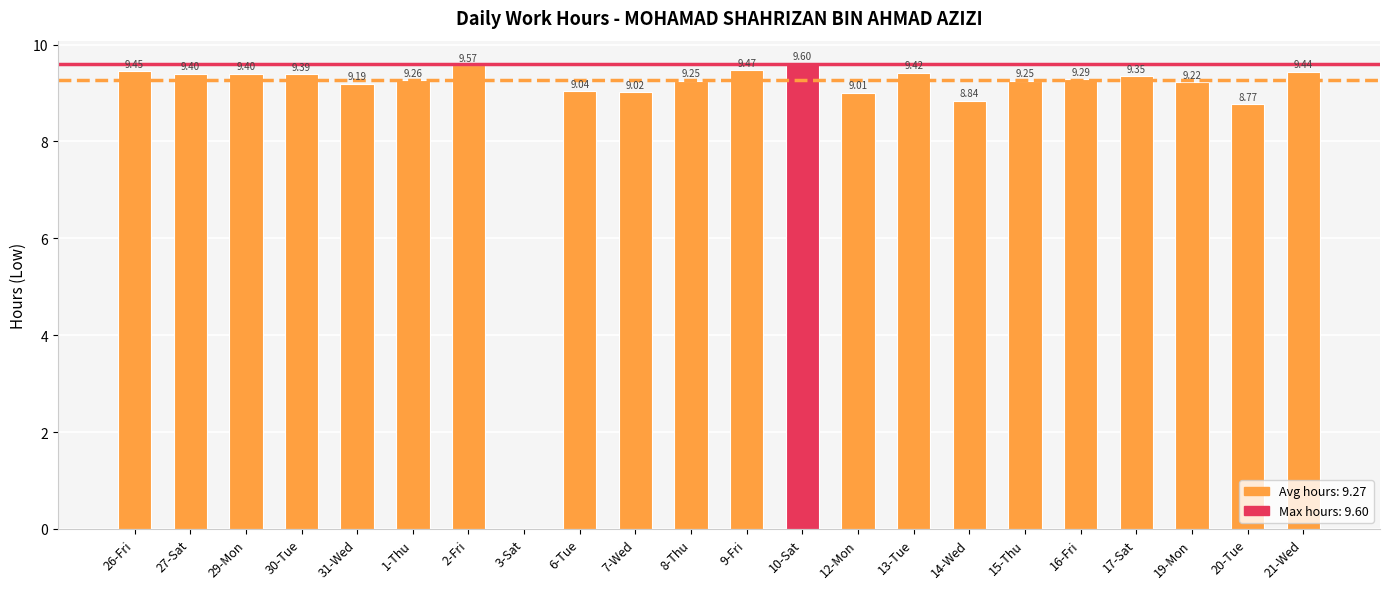

What is the change in value from 13-Tue to 17-Sat?

-0.1